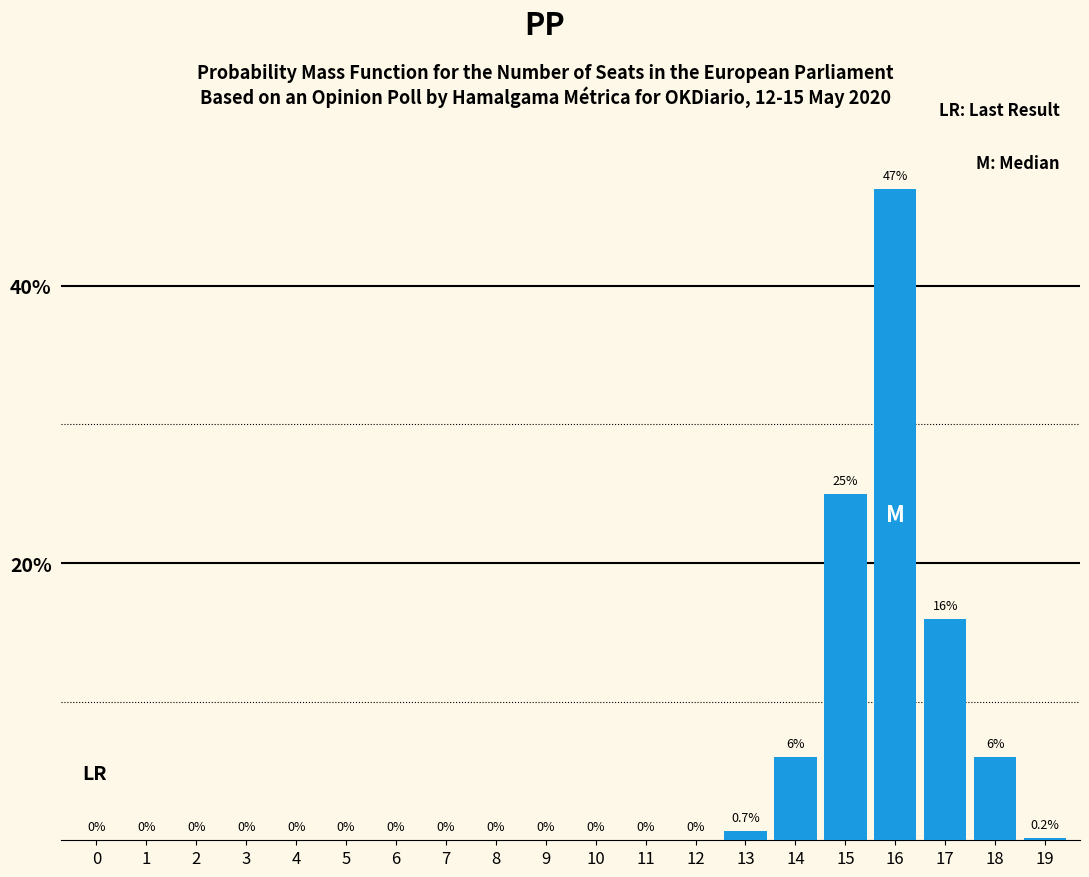

Reading left to right, transcribe all the data shown in this chart.

0=0.0	1=0.0	2=0.0	3=0.0	4=0.0	5=0.0	6=0.0	7=0.0	8=0.0	9=0.0	10=0.0	11=0.0	12=0.0	13=0.7	14=6.0	15=25.0	16=47.0	17=16.0	18=6.0	19=0.2